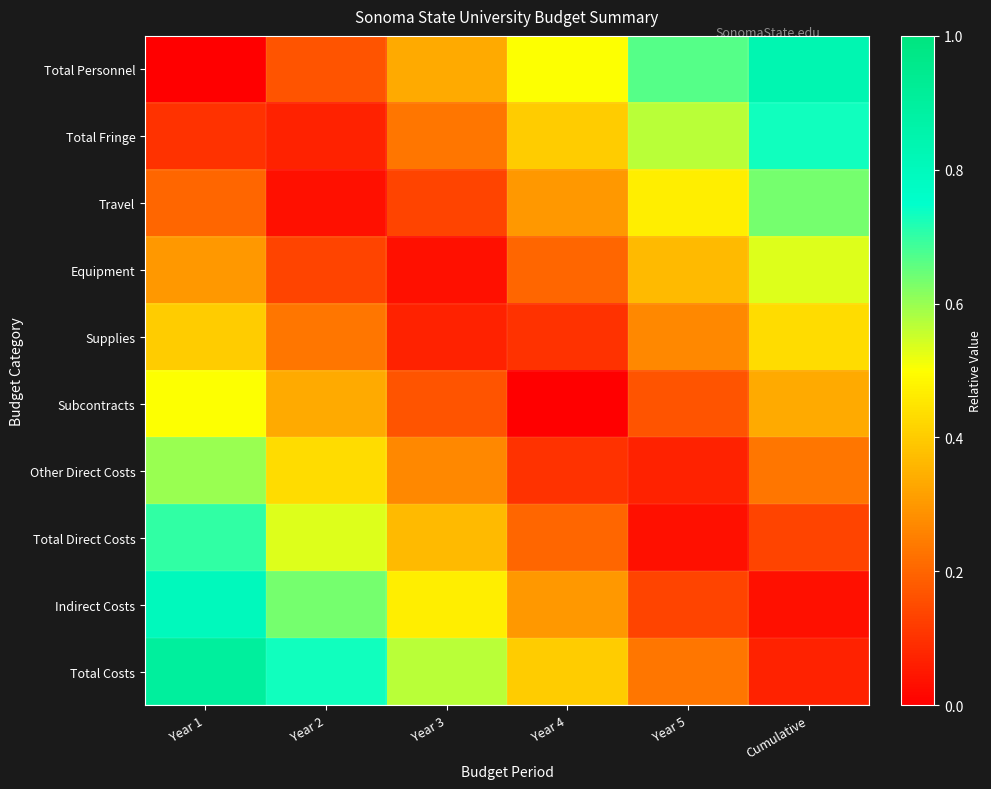

Between Year 1 and Year 5, which series saw the biggest shift?

Total Personnel